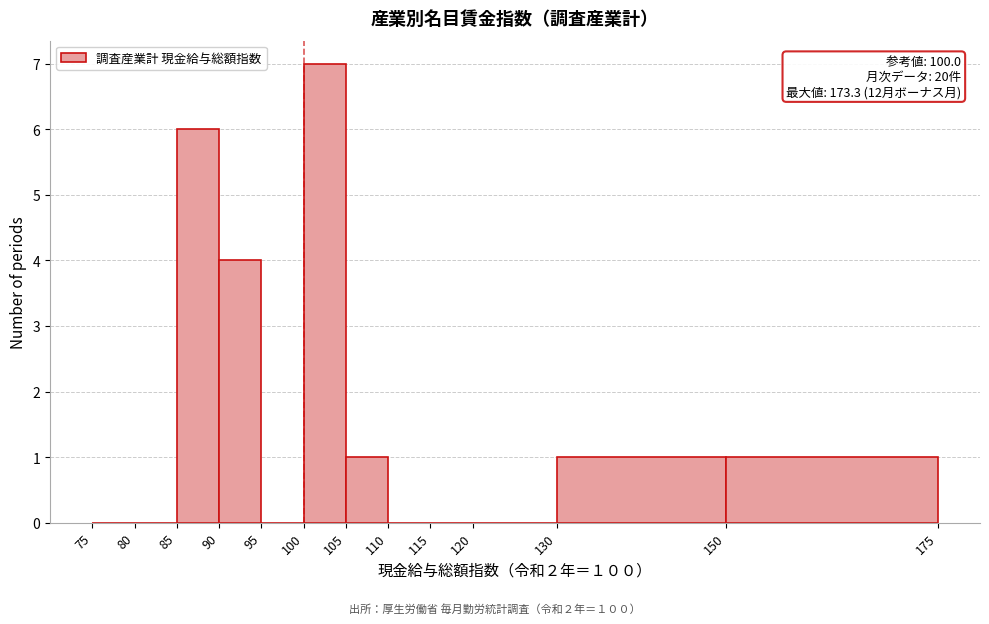

Over which range of the x-axis is the bar tallest?

100 to 105